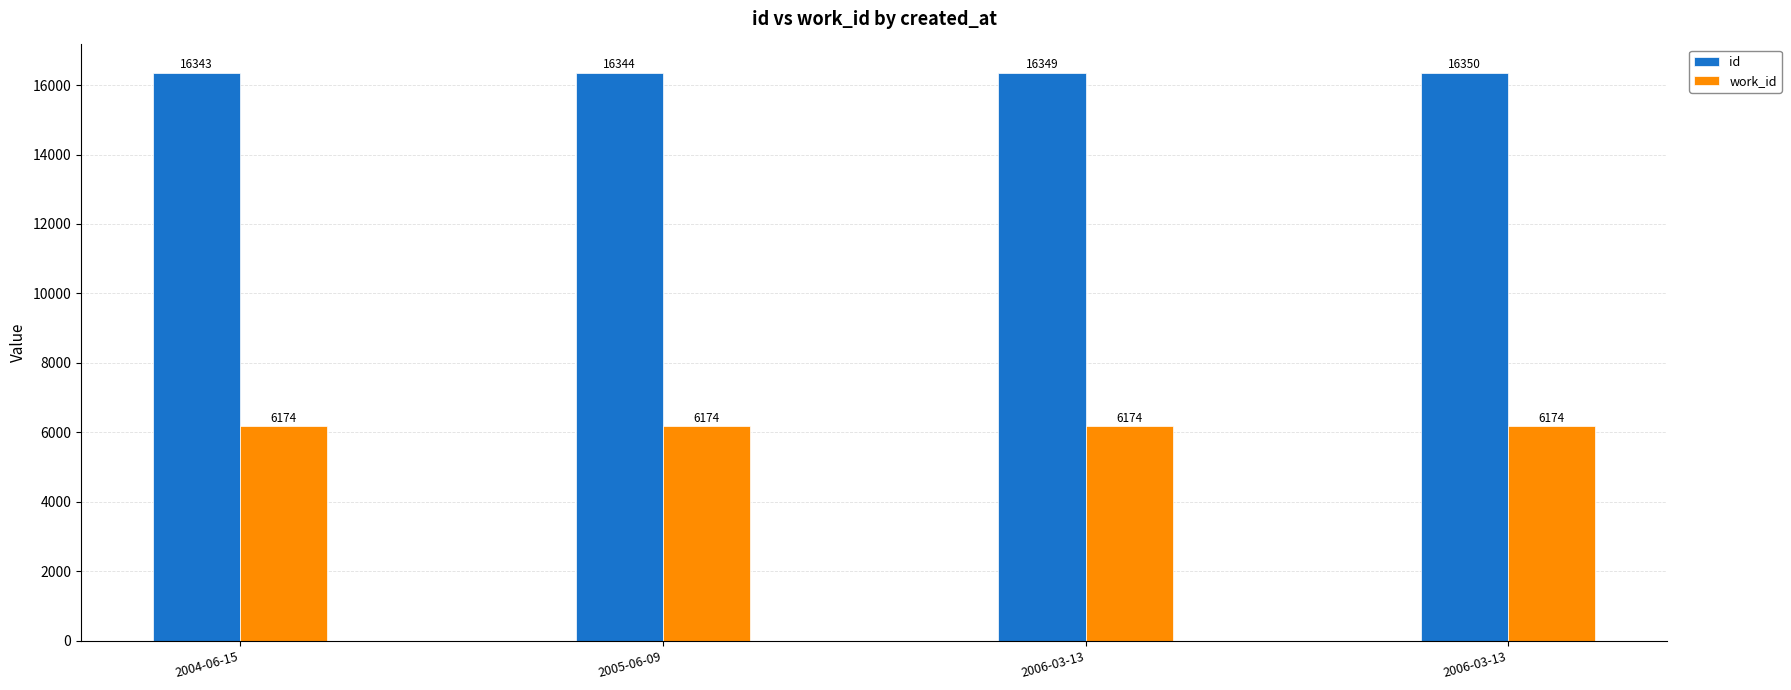

What is the spread (max minus min) of values at 2006-03-13?

10175